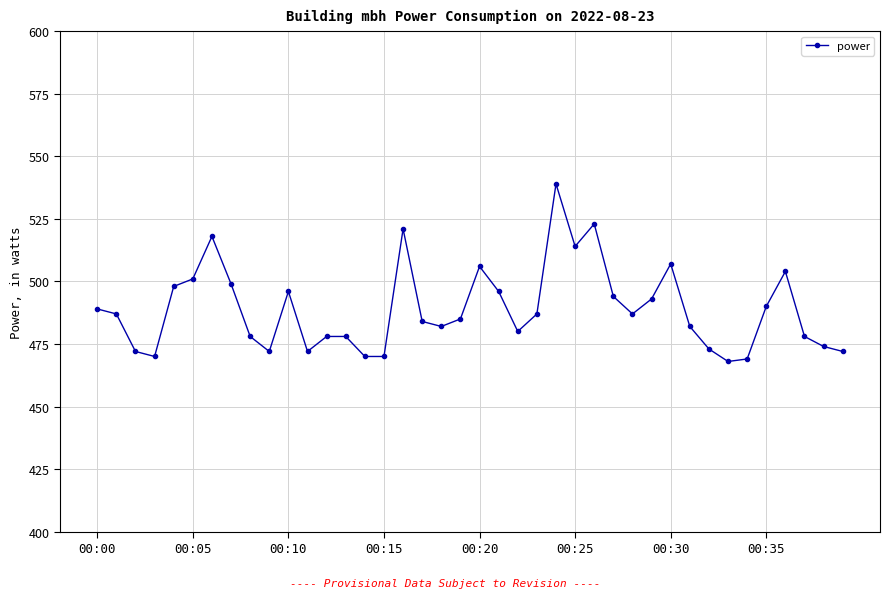

What is the difference between the maximum and minimum values?

71